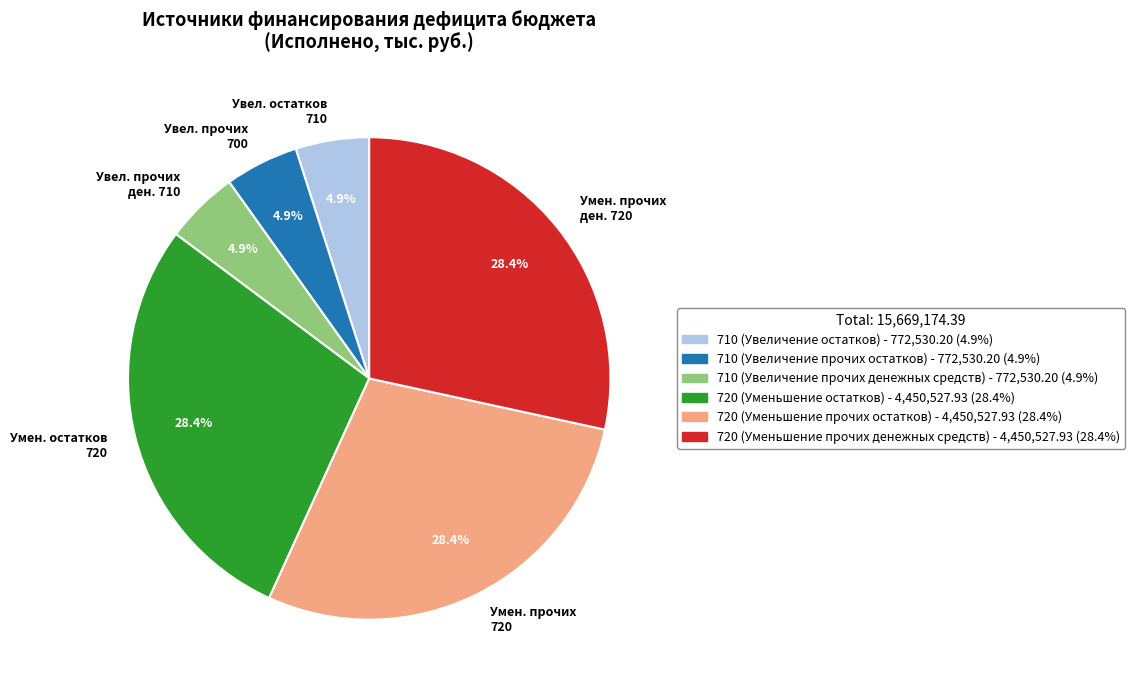

Combined, do Увел. остатков 710 and Умен. прочих 720 account for over 50%?

No